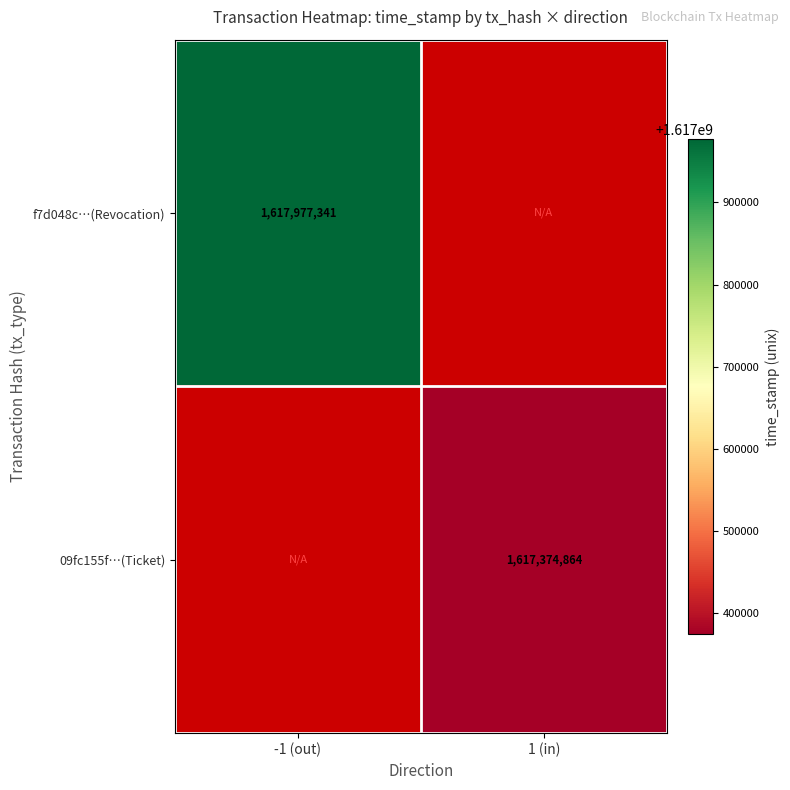

Is it true that 09fc155f…(Ticket) equals 888928635 at 1 (in)?

False